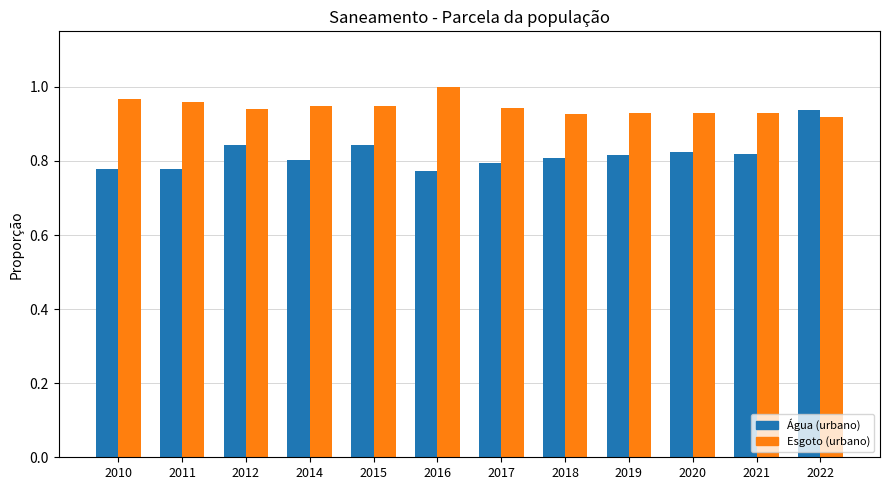

What is the spread (max minus min) of values at 2014?

0.1